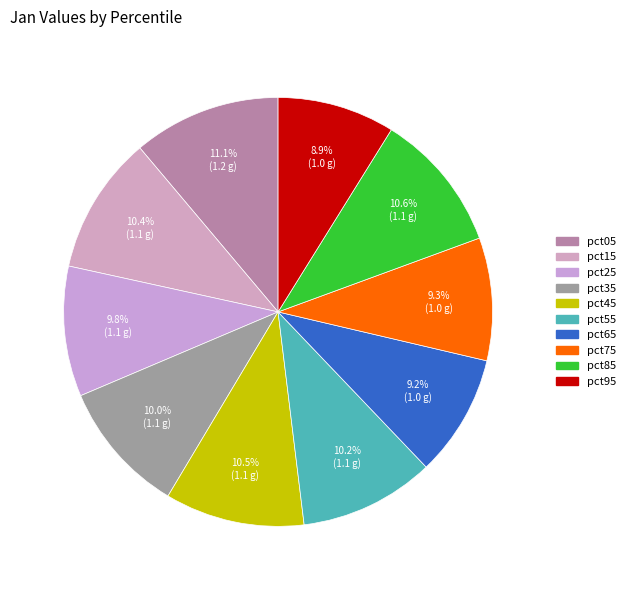

Combined, do pct05 and pct55 account for over 50%?

No